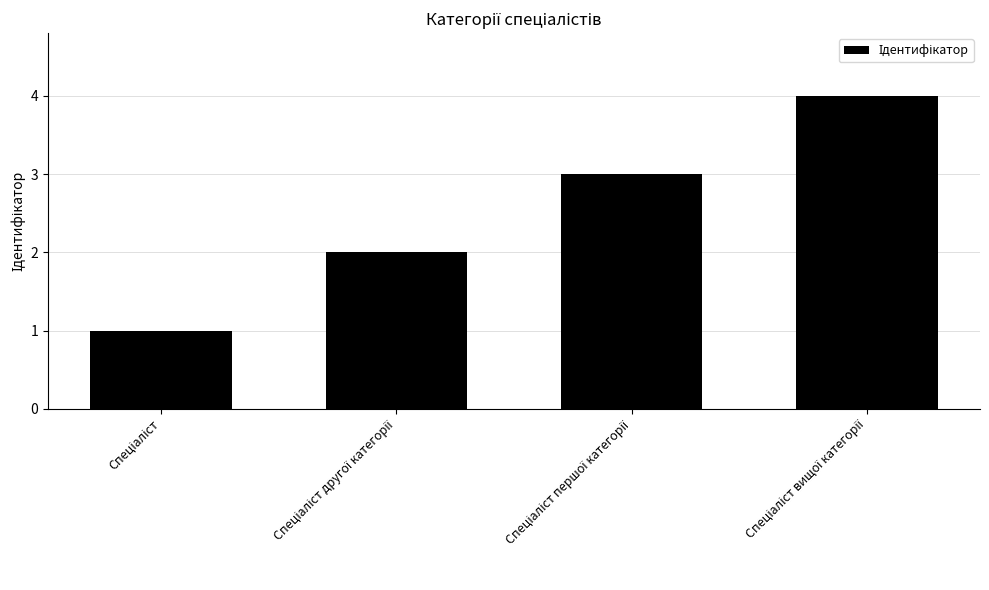

What is the sum of all values?

10